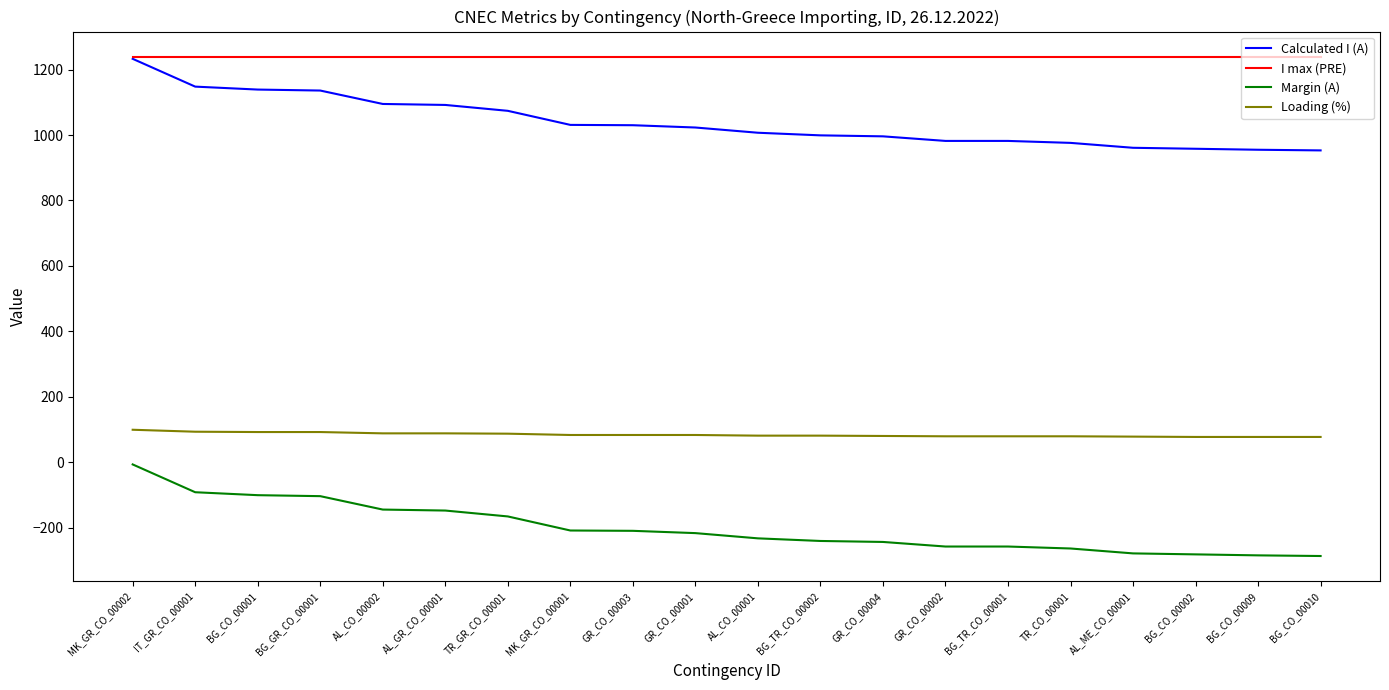

The value of Calculated I (A) at BG_CO_00001 is 1139. True or false?

True